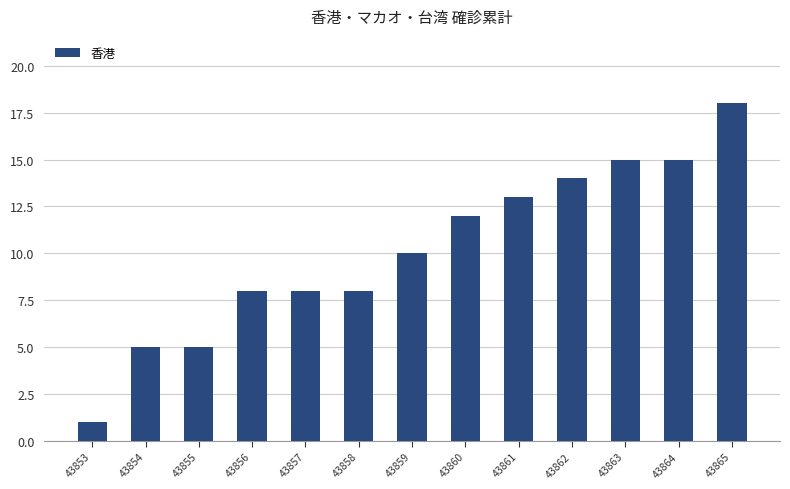

Is it true that the value at 43860 is 12?

True